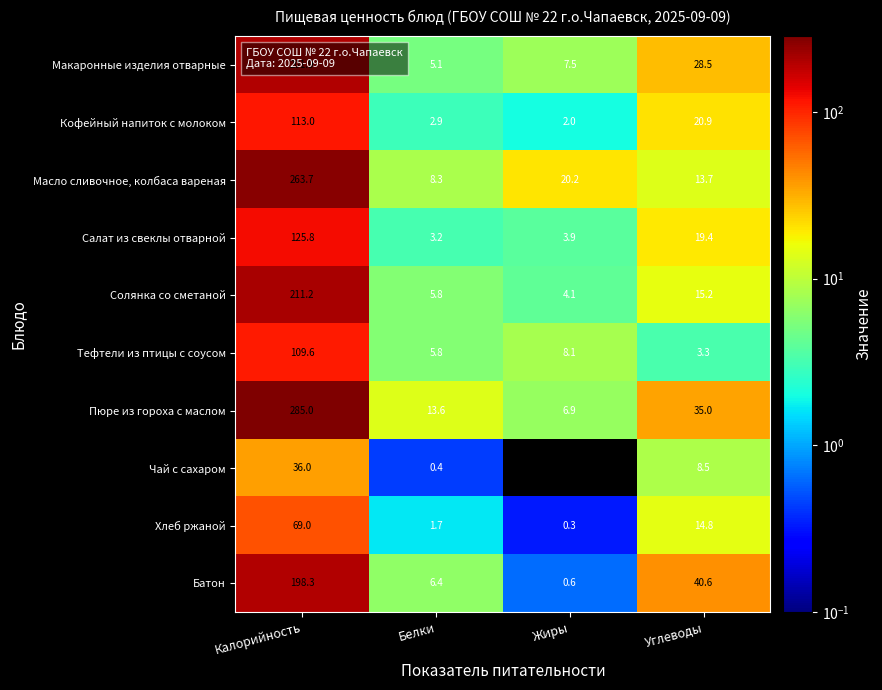

What is the highest value of the Масло сливочное, колбаса вареная series?

263.7